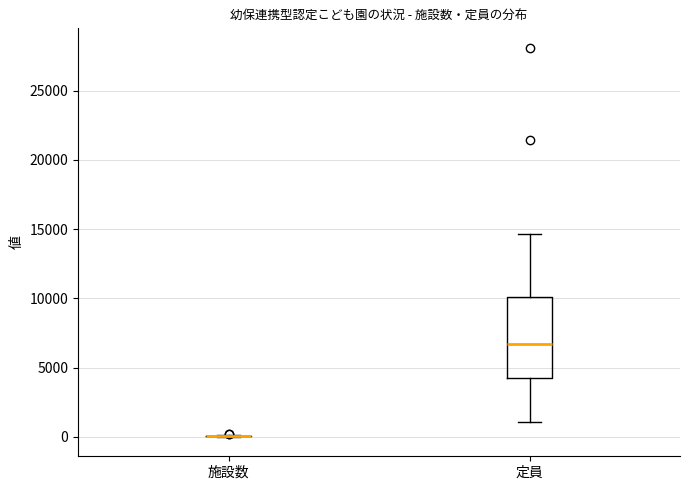

Reading left to right, transcribe this box plot: for each box, give where its median line is, the range the box spans, and where its two whiskers end, as read against the y-axis. The values are not printed on the chart, so give them approximately, as read against the axis.

施設数: box collapsed to a line at 0, whiskers 0 to 0
定員: median 6500, box 4500 to 10000, whiskers 1000 to 14500